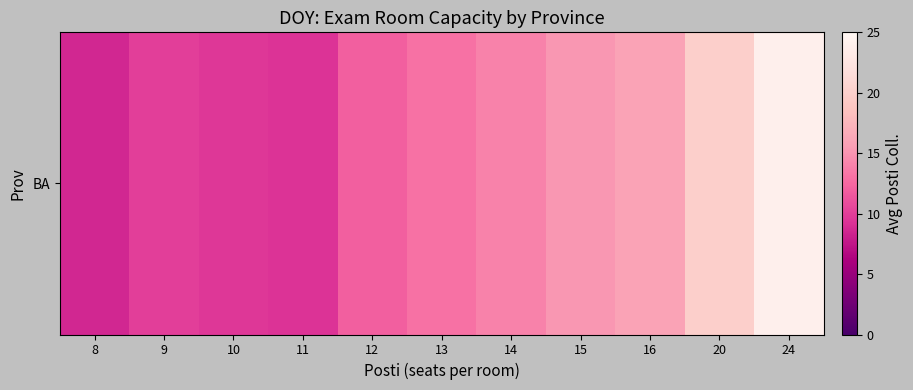

How many series are shown in this chart?

1